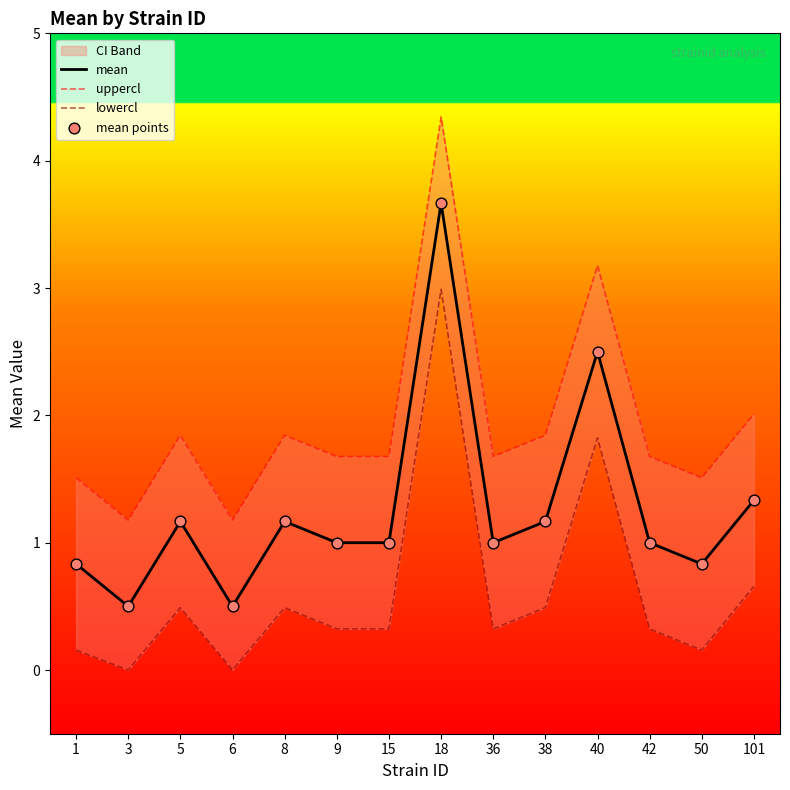

What is the total value across all series at 38?

4.7